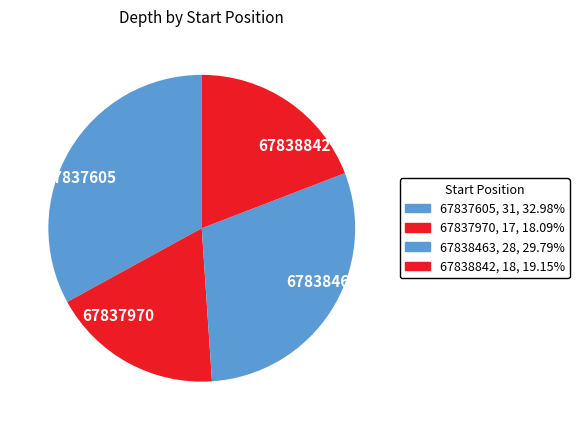

Rank the categories by value from highest to lowest.

67837605, 67838463, 67838842, 67837970